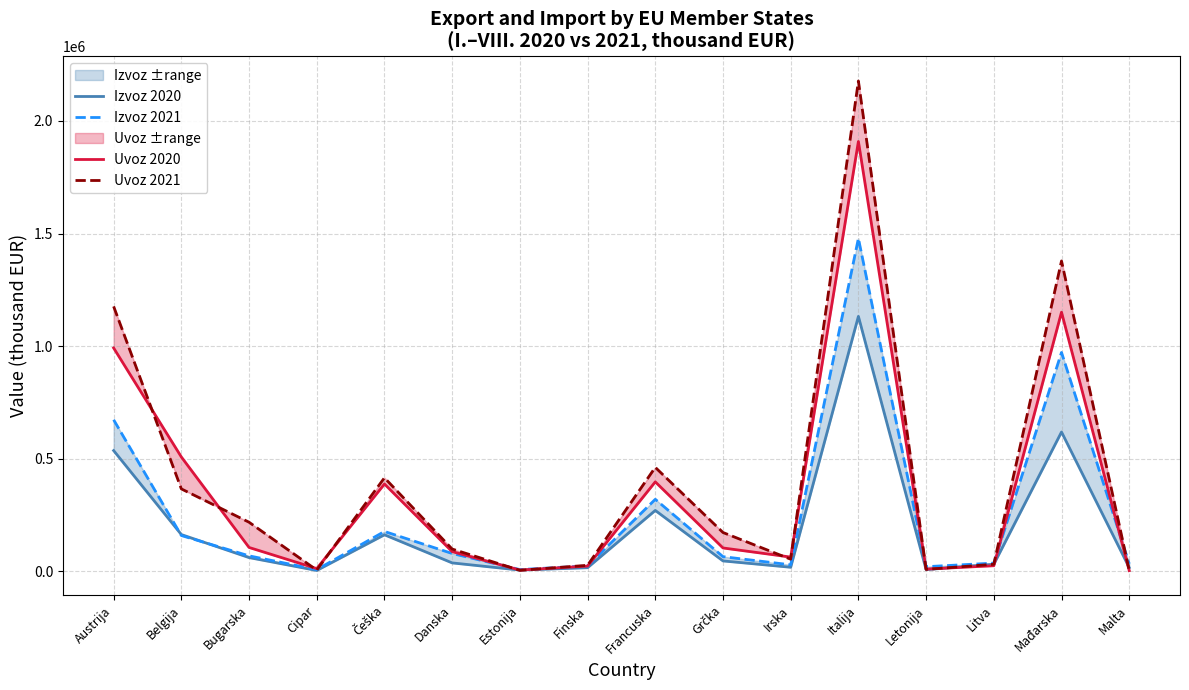

Where do Uvoz 2020 and Izvoz 2020 first cross each other?

Letonija and Litva